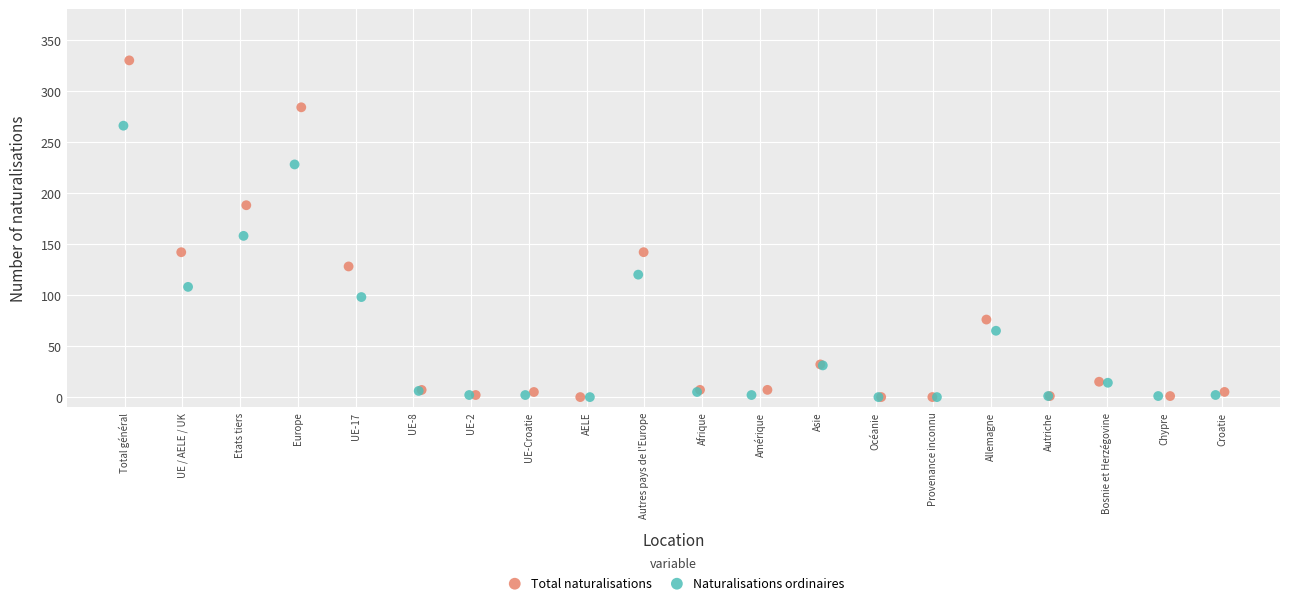

Which series contains the highest Y value?

Total naturalisations